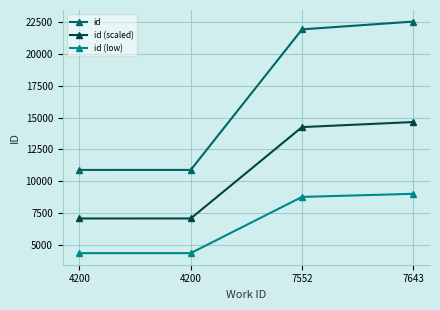

Which category has the highest value in the id (low) series?

7643